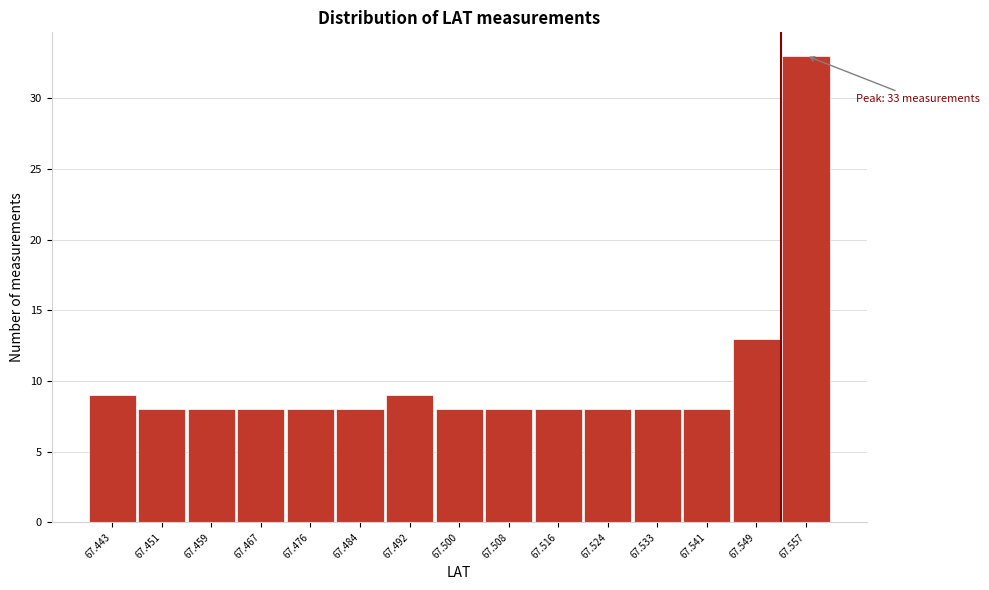

Reading left to right, transcribe all the data shown in this chart.

9	8	8	8	8	8	9	8	8	8	8	8	8	13	33